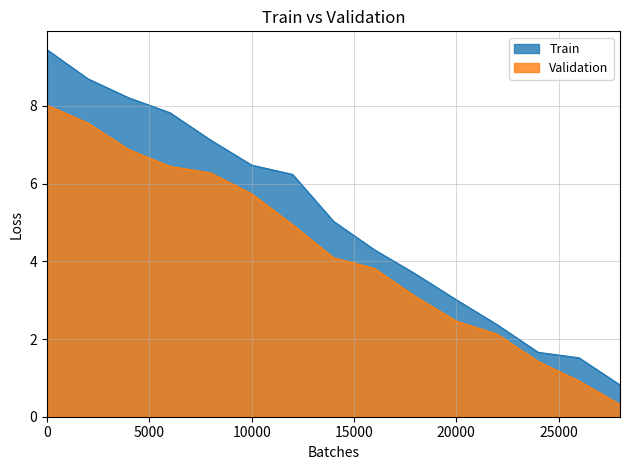

Rank the series by their maximum value, from highest to lowest.

Train, Validation